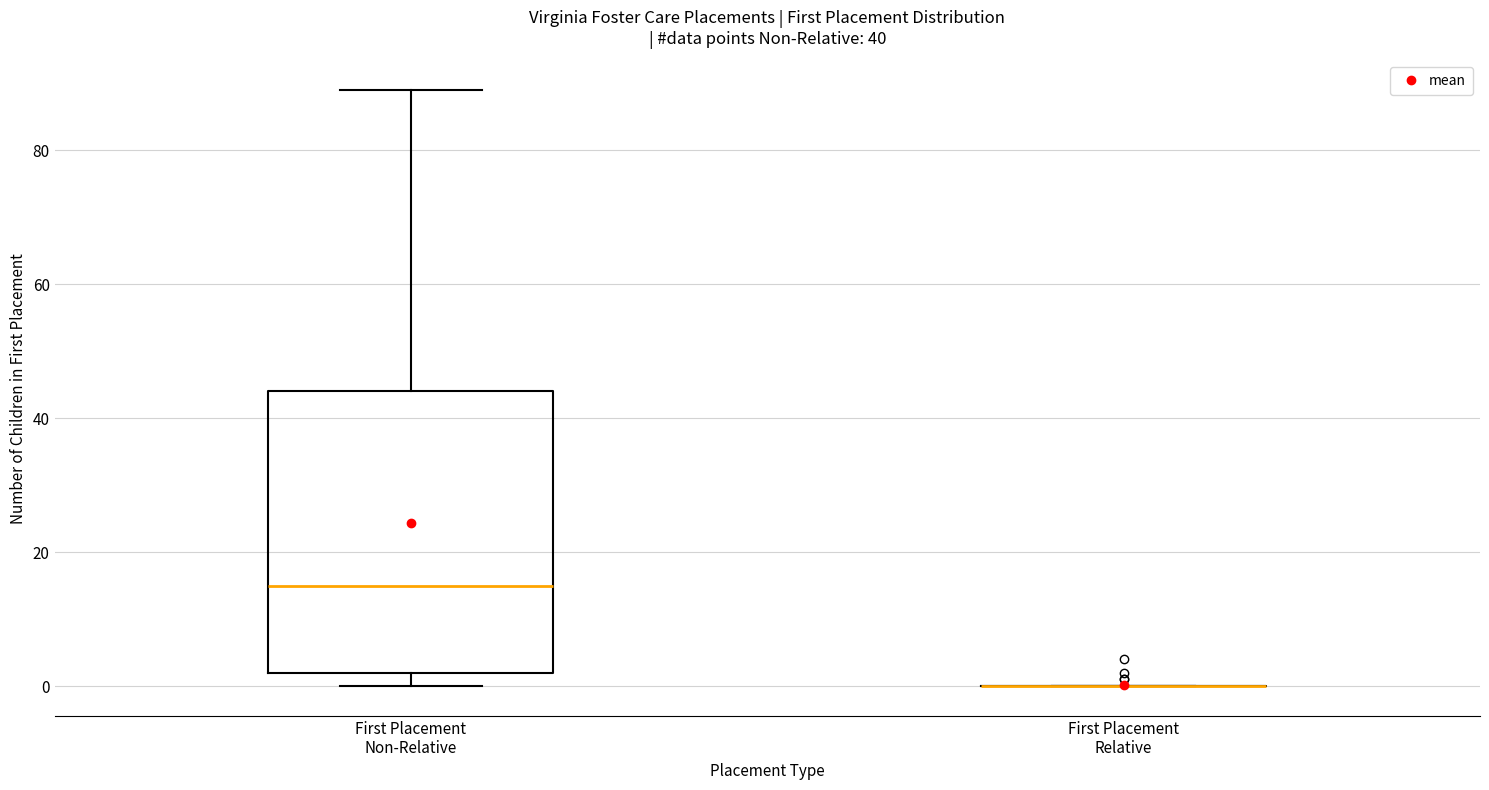

Which box is the tallest, from its lower edge to its upper edge?

First Placement Non-Relative